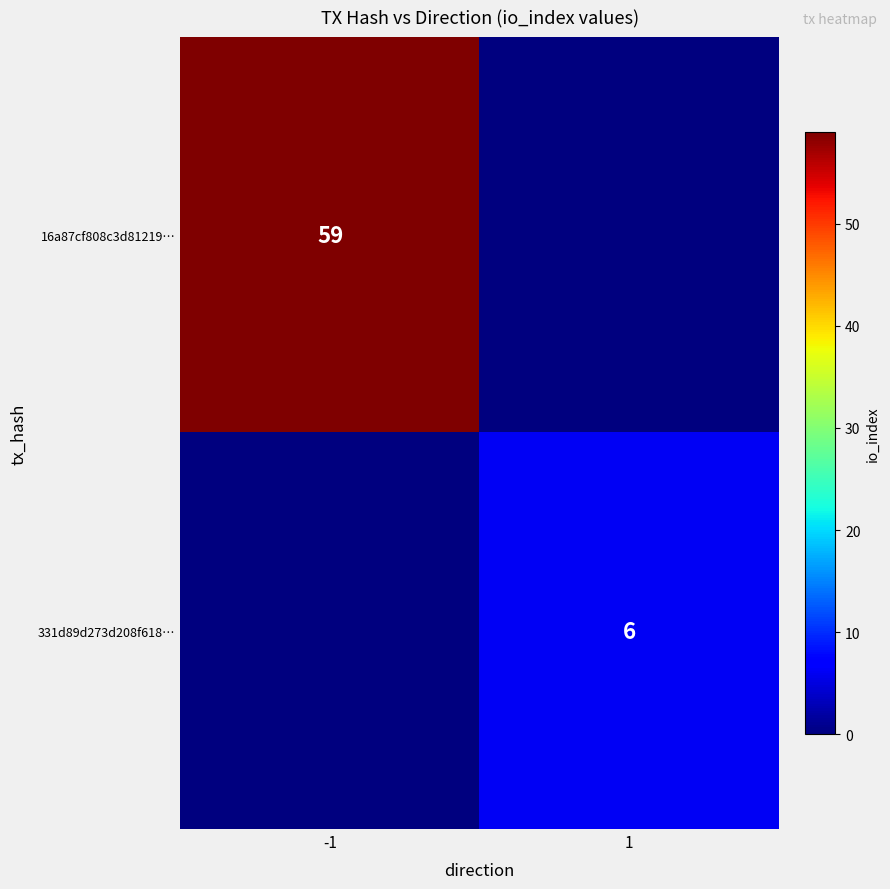

Which category has the highest value across all series?

-1